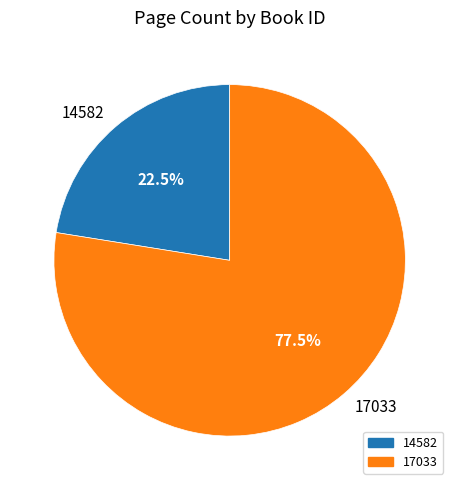

What is the largest slice in the pie chart?

17033